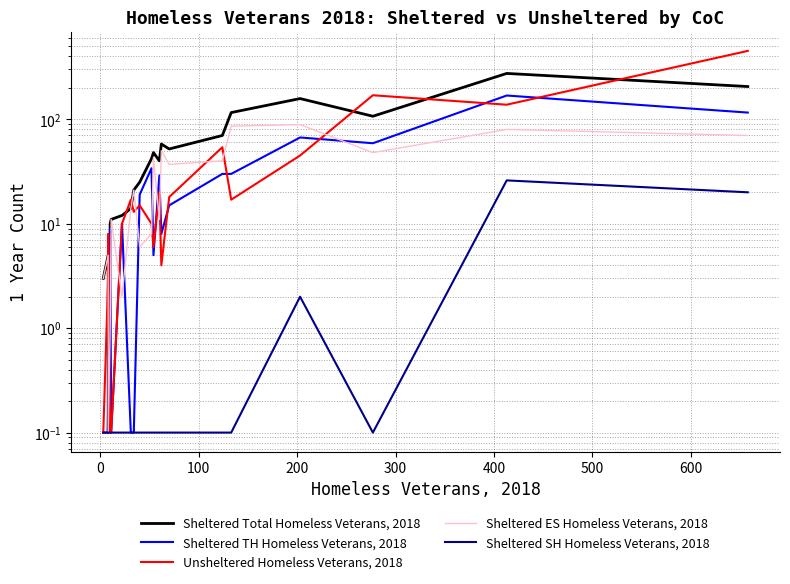

What is the label of the 16th point from the right?

300